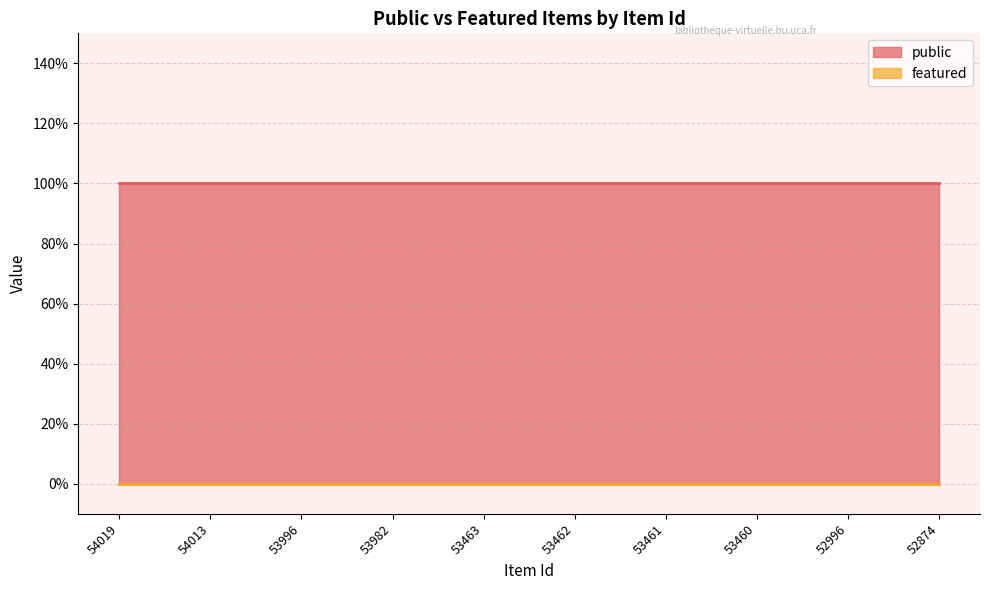

Reading right to left, what are all the values shown in this chart?

public: 52874=1	52996=1	53460=1	53461=1	53462=1	53463=1	53982=1	53996=1	54013=1	54019=1
featured: 52874=0	52996=0	53460=0	53461=0	53462=0	53463=0	53982=0	53996=0	54013=0	54019=0